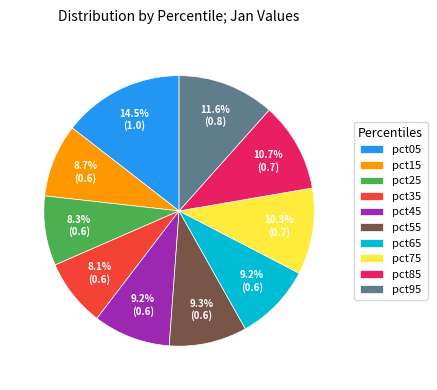

Which has a higher value, pct75 or pct65?

pct75